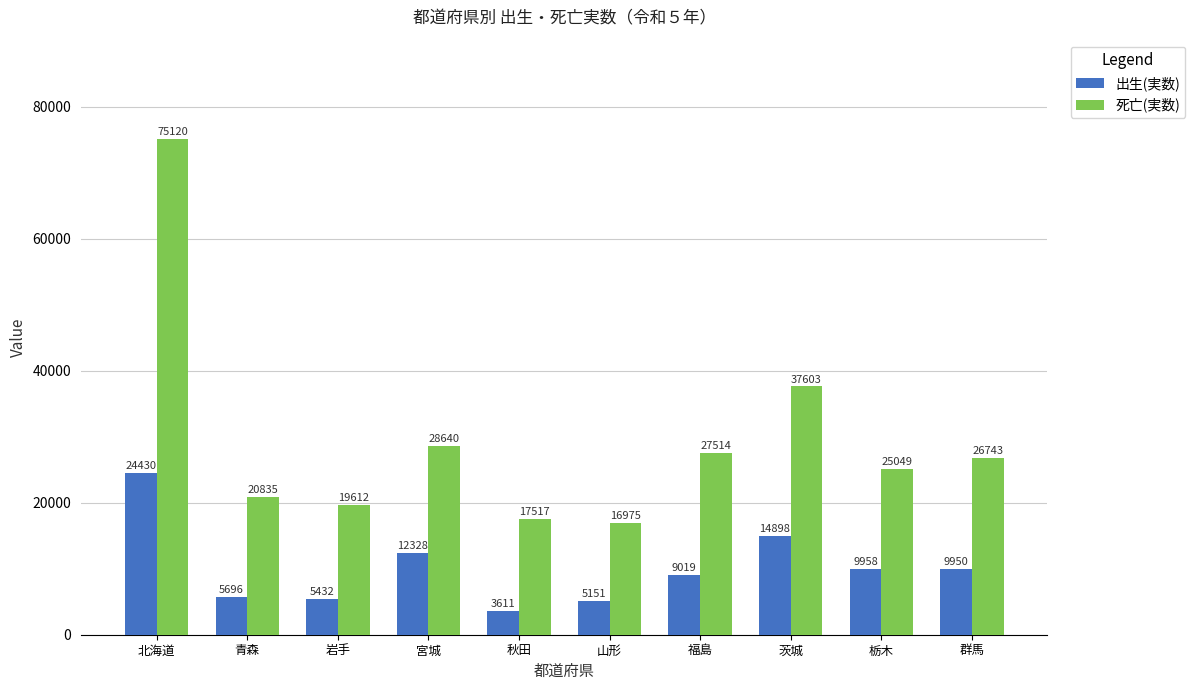

Is it true that 出生(実数) equals 20774 at 宮城?

False